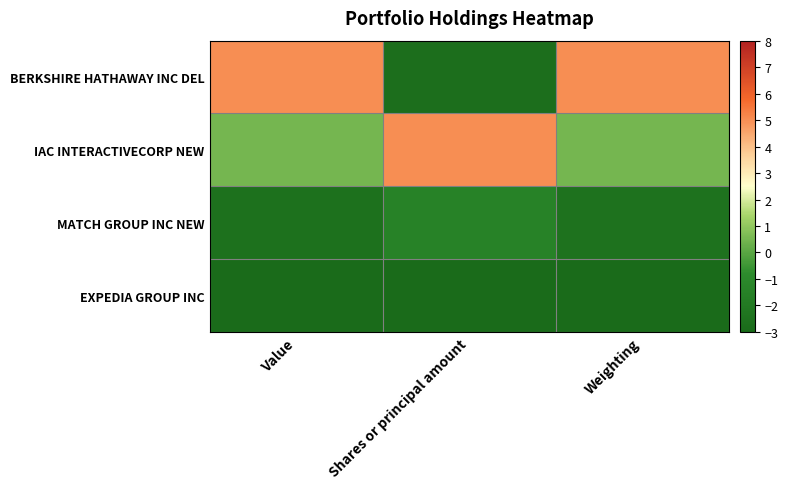

Between Shares or principal amount and Weighting, which series saw the biggest shift?

BERKSHIRE HATHAWAY INC DEL